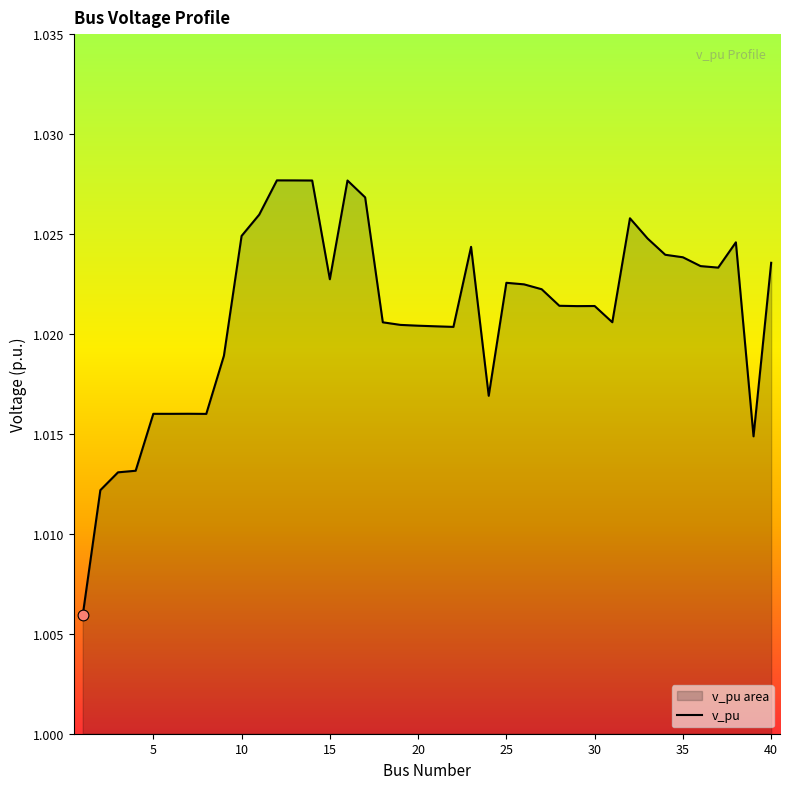

True or false: the data shows 0.3 at 10.

False